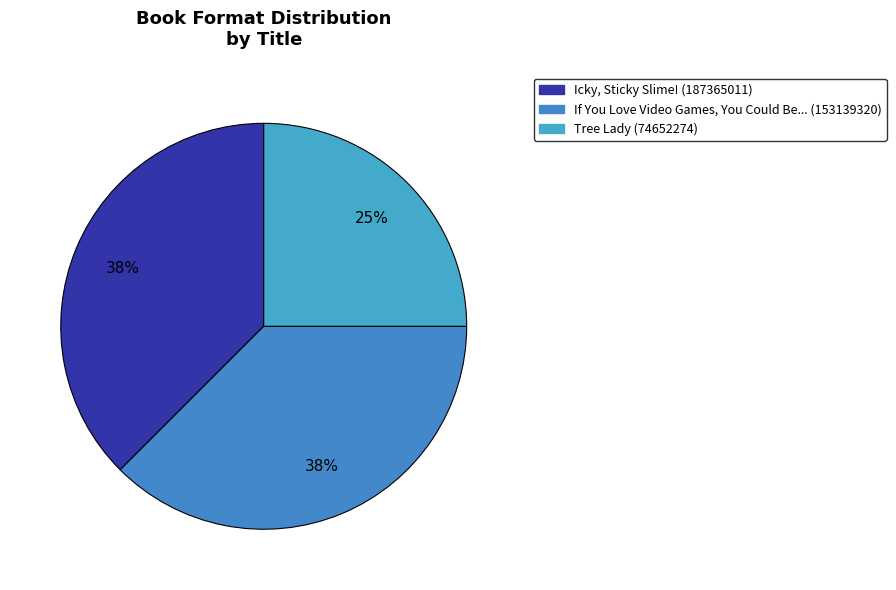

What is the smallest slice in the pie chart?

Tree Lady (74652274)